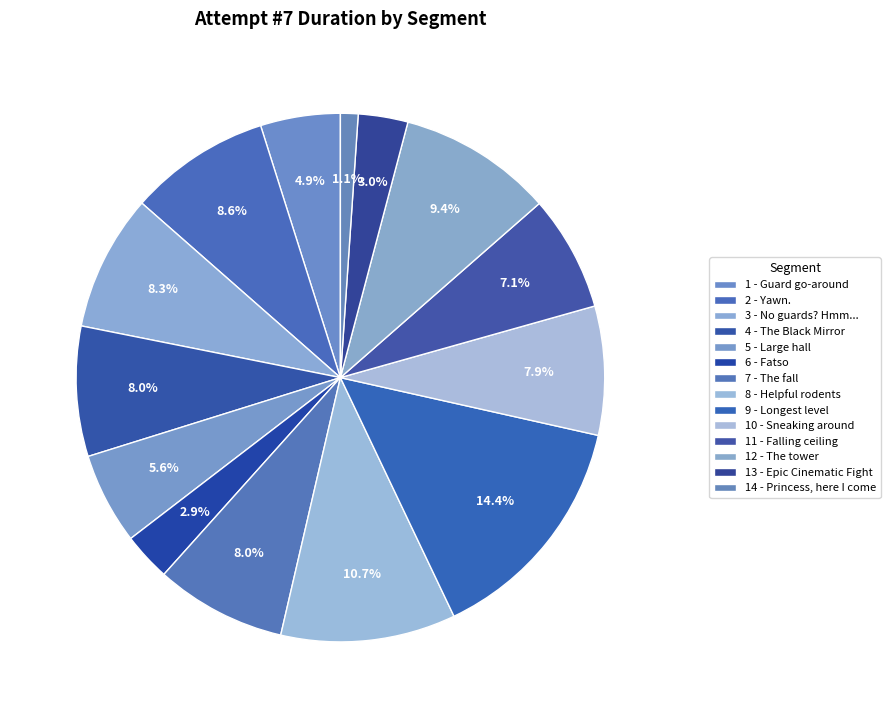

To the nearest percent, what portion does 9 - Longest level represent?

14%